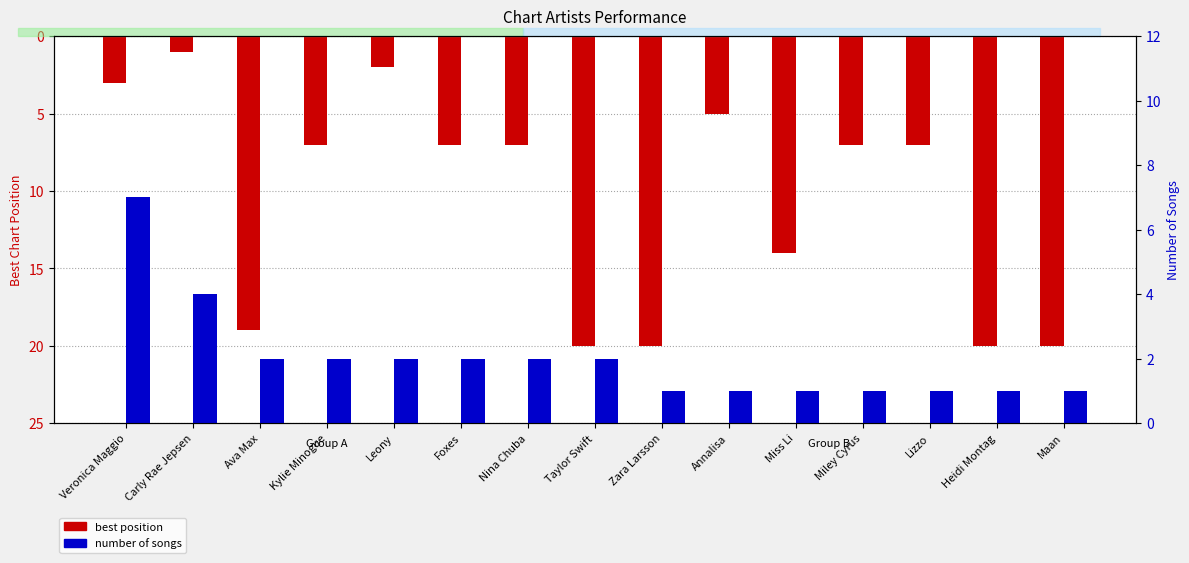

What is the difference between the number of songs values at Kylie Minogue and Miley Cyrus?

1